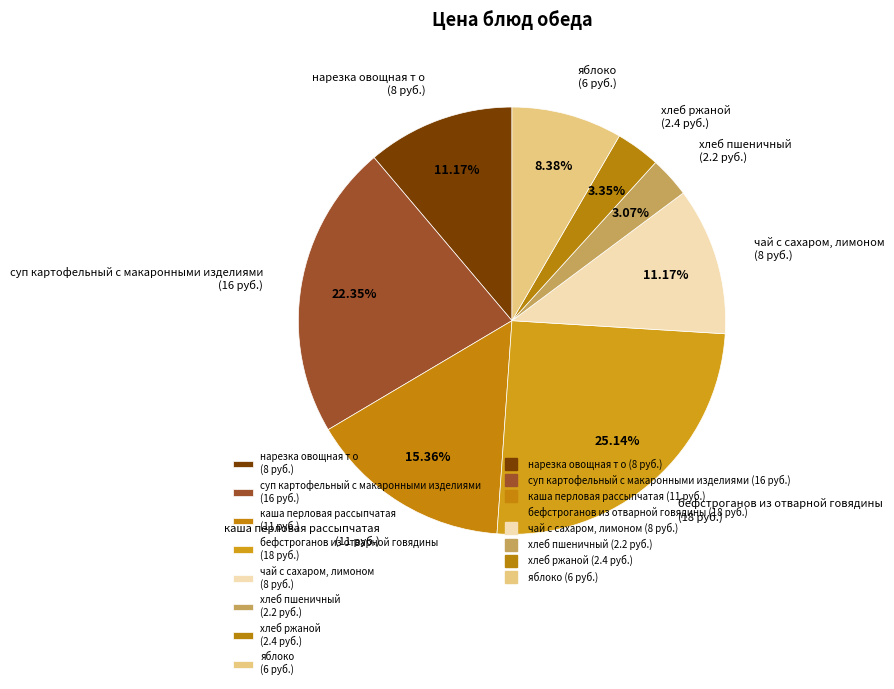

To the nearest percent, what portion does яблоко represent?

8%